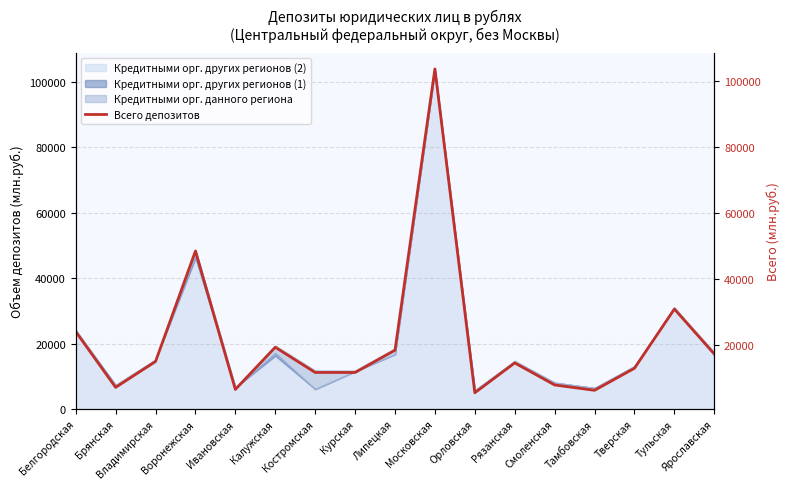

What is the change in value from Курская to Московская?

+91860